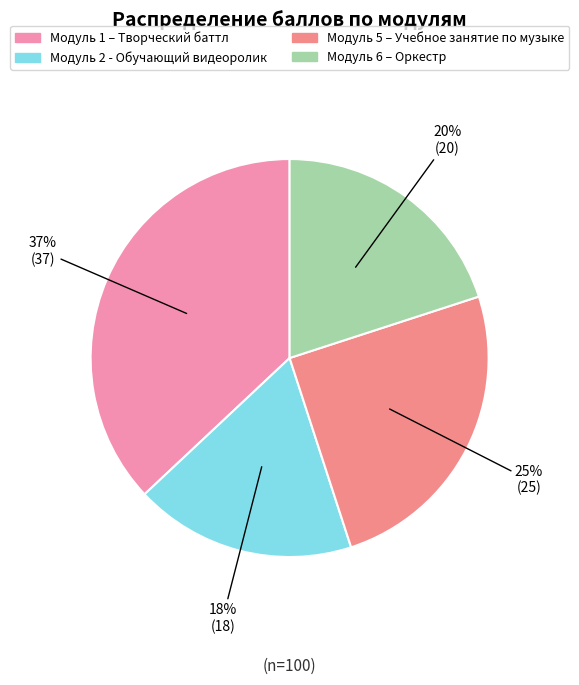

How many segments does this pie chart have?

4